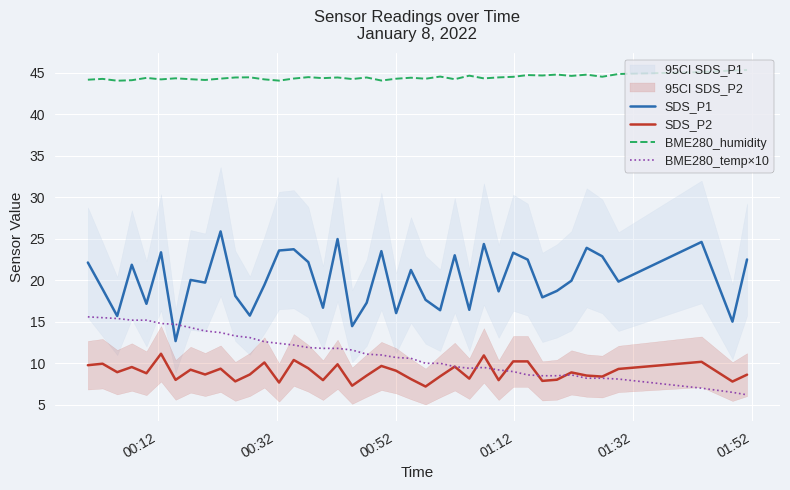

Which series has the largest range (max minus min)?

SDS_P1